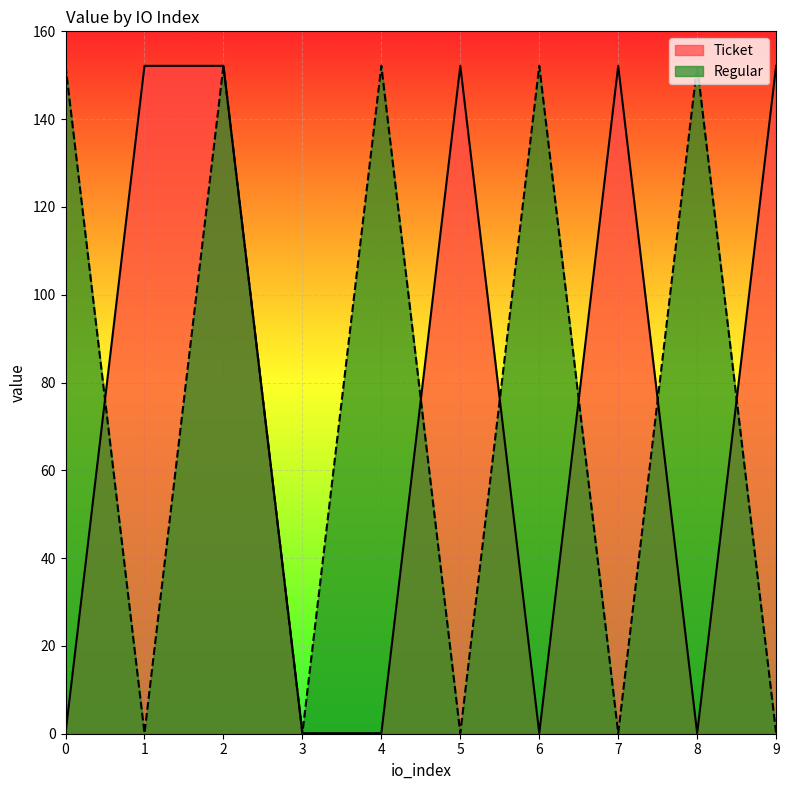

Reading left to right, list all the values displayed in this chart.

Ticket: 0=0.1	1=152.1	2=152.1	3=0.1	4=0.1	5=152.1	6=0.1	7=152.1	8=0.1	9=152.1
Regular: 0=152.1	1=0.1	2=152.1	3=0.1	4=152.1	5=0.1	6=152.1	7=0.1	8=152.1	9=0.1